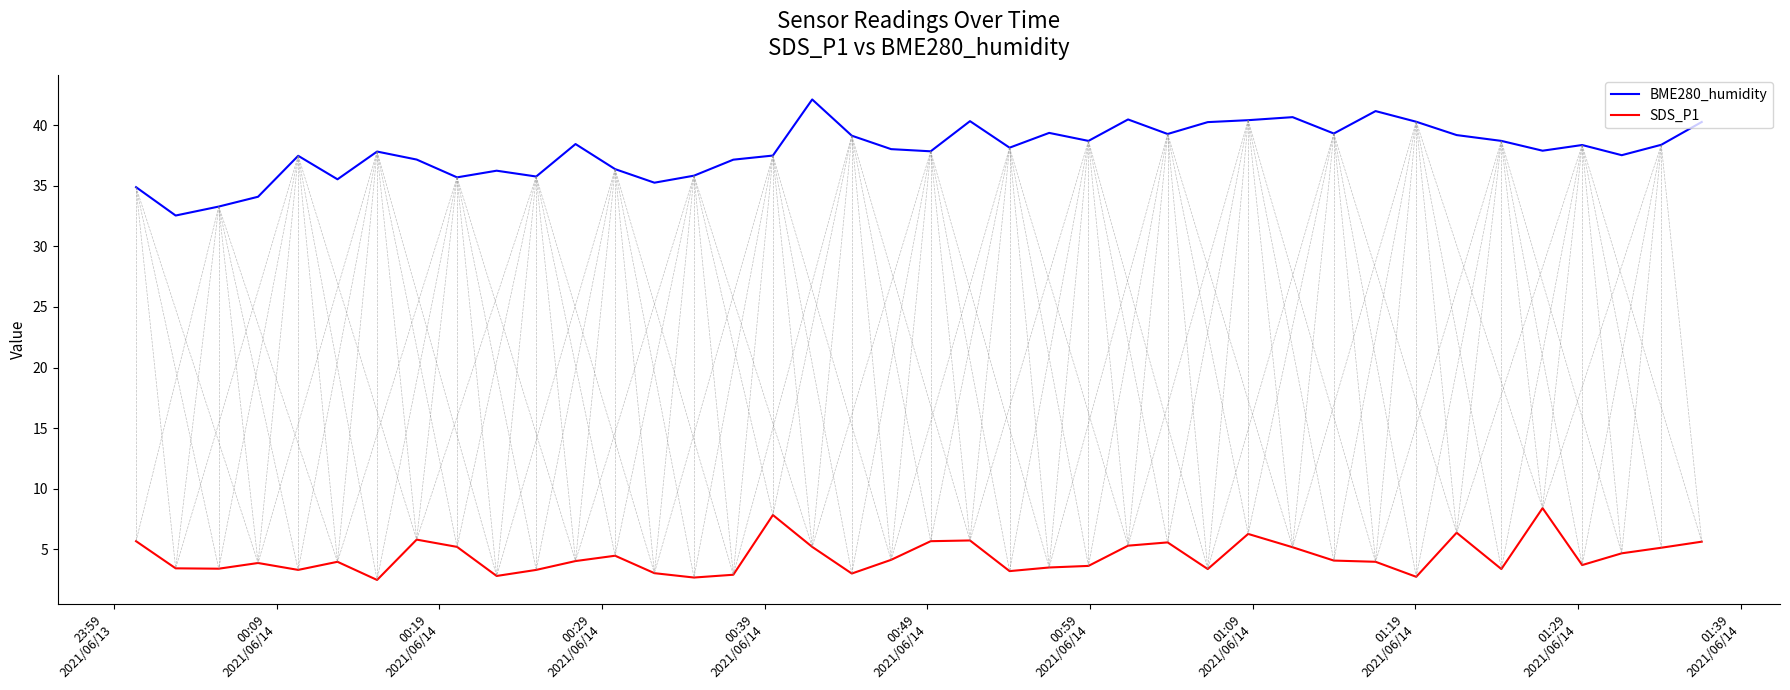

List the series in order of their peak value, highest first.

BME280_humidity, SDS_P1